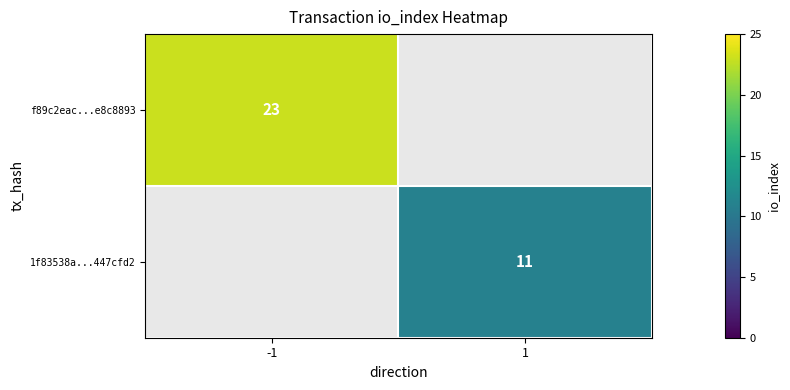

Is it true that 1f83538a...447cfd2 equals 17 at 1?

False